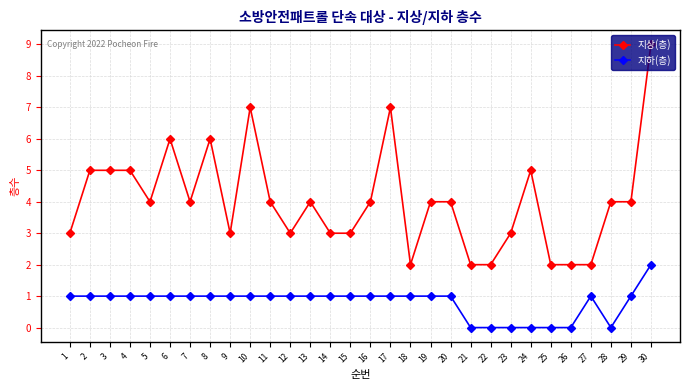

Reading left to right, transcribe all the data shown in this chart.

지상(층): 3	5	5	5	4	6	4	6	3	7	4	3	4	3	3	4	7	2	4	4	2	2	3	5	2	2	2	4	4	9
지하(층): 1	1	1	1	1	1	1	1	1	1	1	1	1	1	1	1	1	1	1	1	0	0	0	0	0	0	1	0	1	2